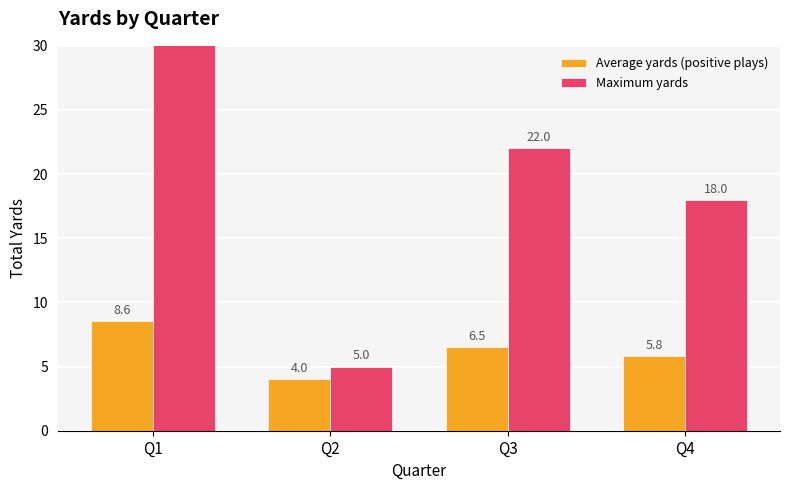

At which label does Average yards (positive plays) reach its peak?

Q1